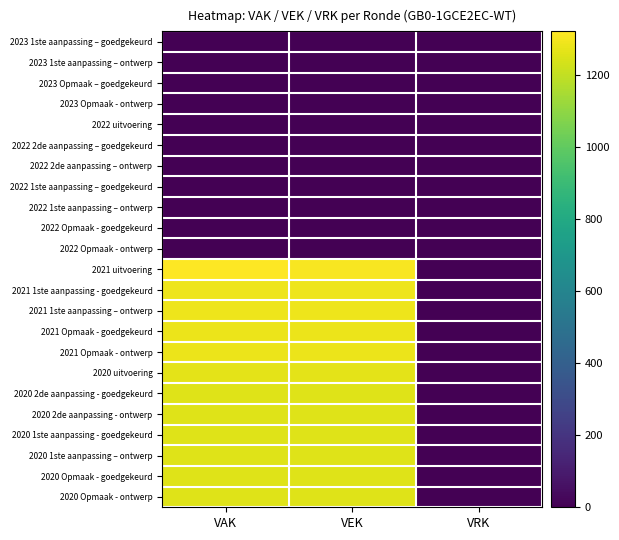

Which series has the largest total across all categories?

2021 uitvoering